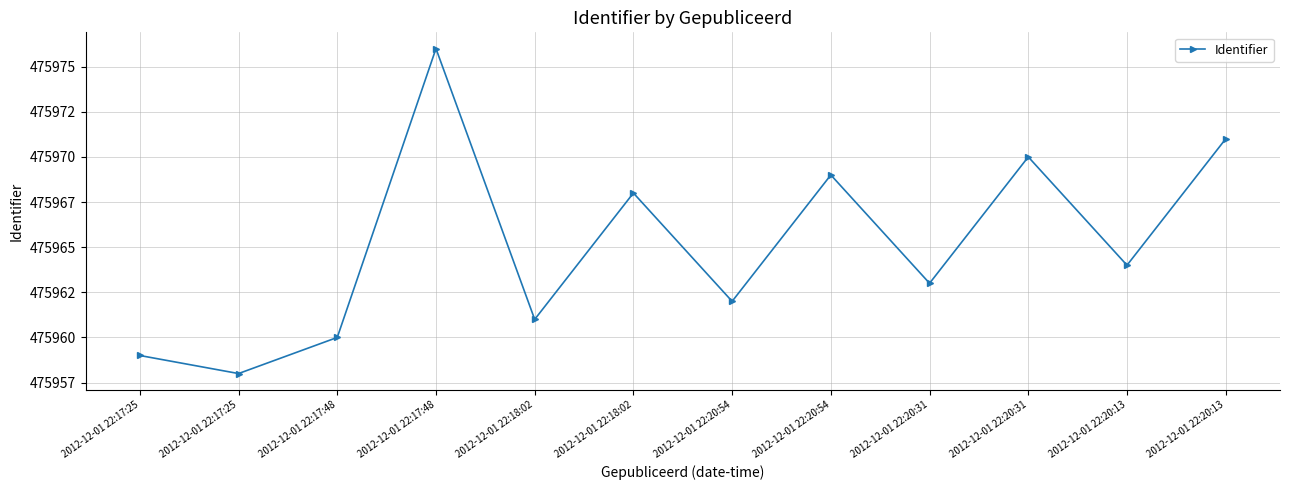

Reading right to left, extract all data points from this chart.

2012-12-01 22:20:13=475971	2012-12-01 22:20:13=475964	2012-12-01 22:20:31=475970	2012-12-01 22:20:31=475963	2012-12-01 22:20:54=475969	2012-12-01 22:20:54=475962	2012-12-01 22:18:02=475968	2012-12-01 22:18:02=475961	2012-12-01 22:17:48=475976	2012-12-01 22:17:48=475960	2012-12-01 22:17:25=475958	2012-12-01 22:17:25=475959